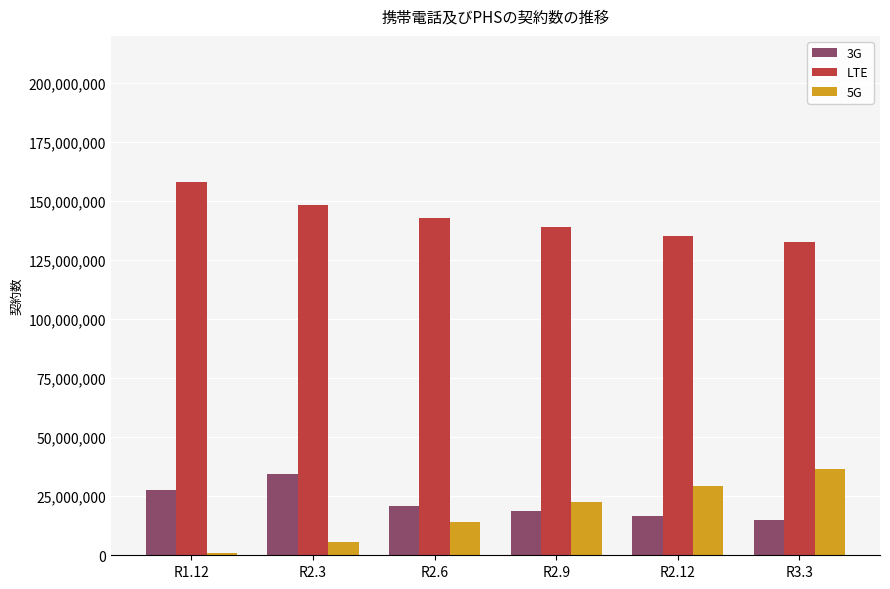

How many data points in 5G are less than 22441529?

3